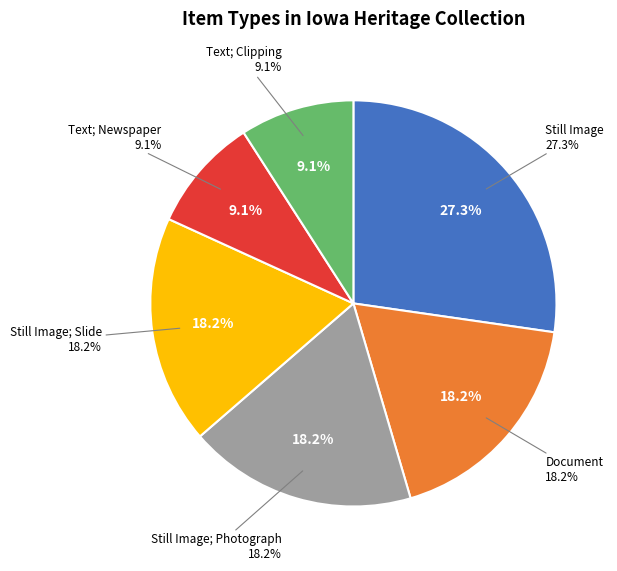

Is Still Image; Slide the majority of the pie?

No